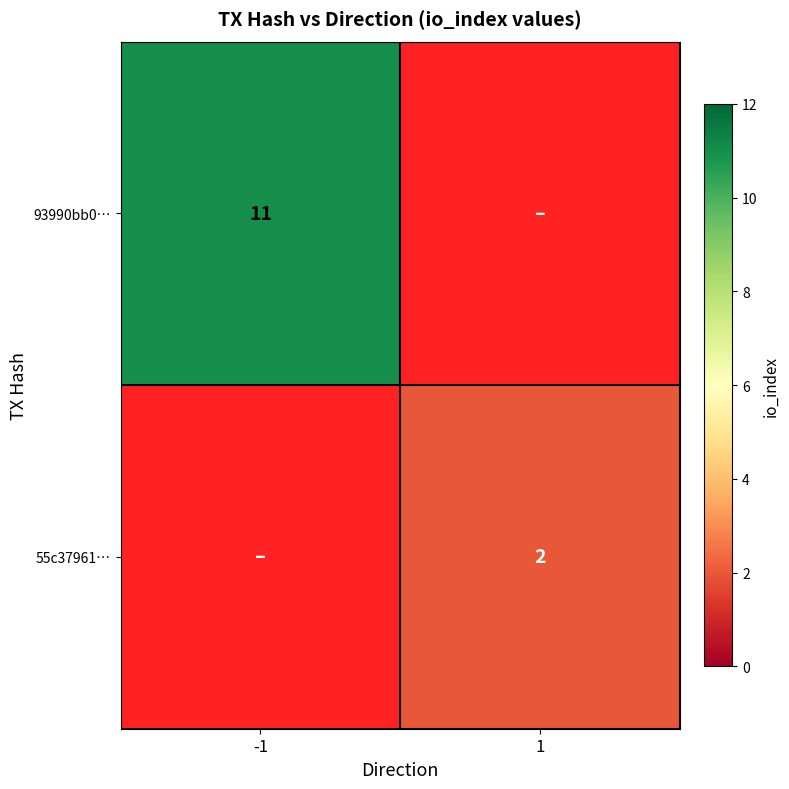

True or false: 93990bb0… has a value of 18 at -1.

False